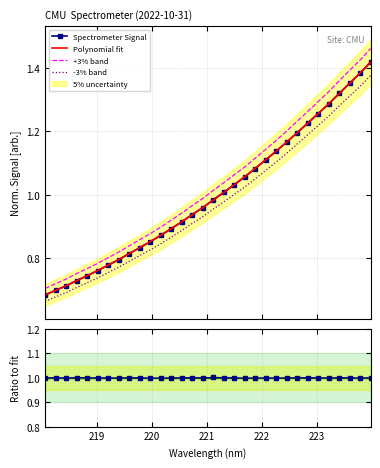

True or false: -3% band and +3% band cross at least once.

False